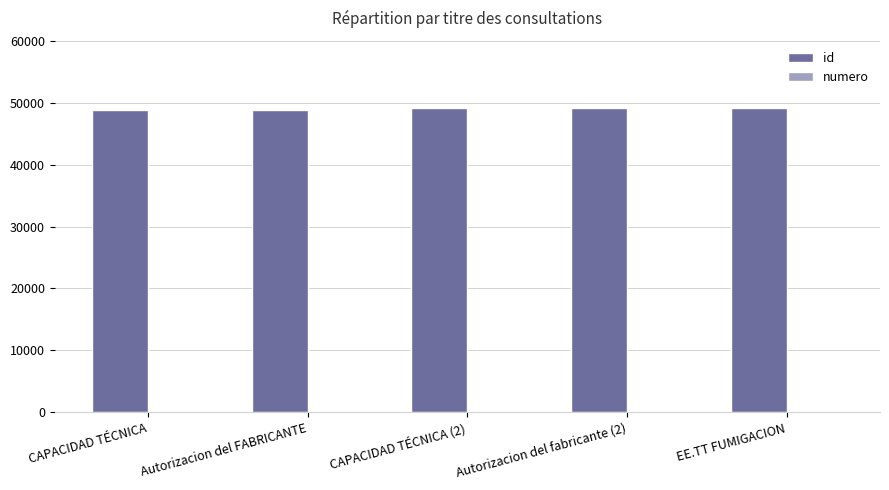

What is the maximum value shown in the chart?

49177